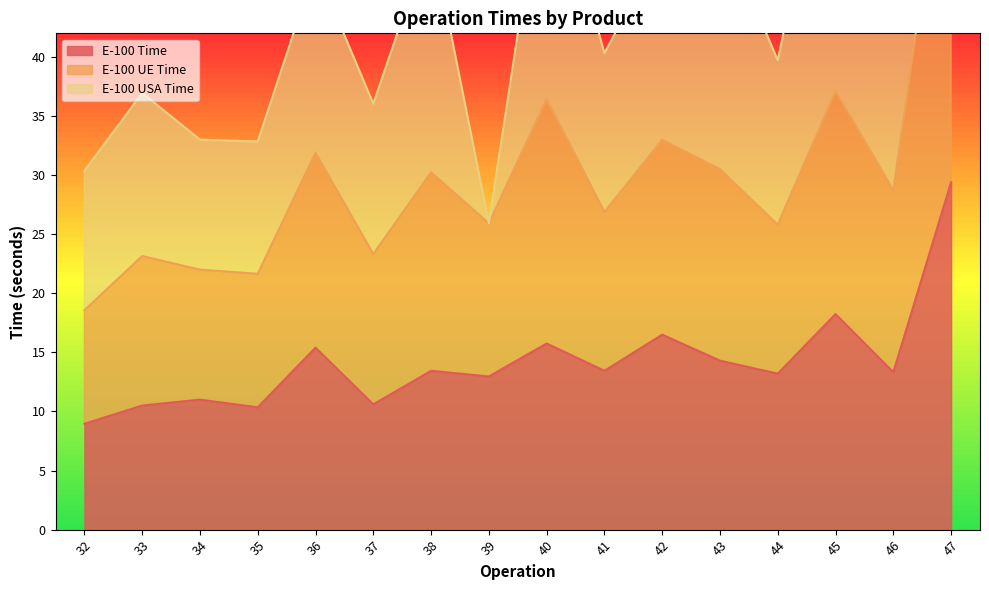

What is the average value of the E-100 Time series?

14.2